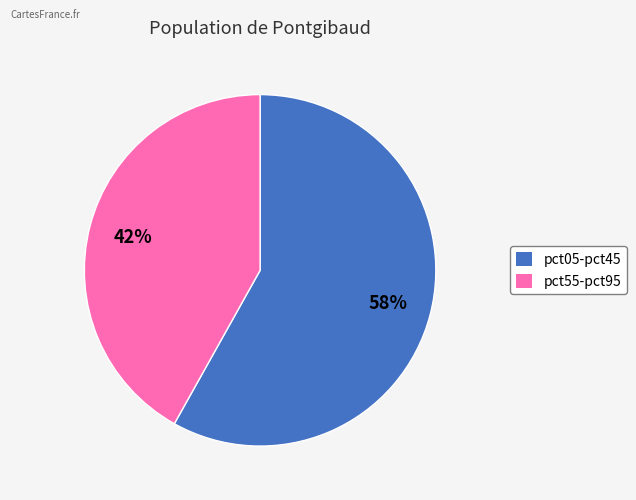

How many slices are in this pie chart?

2